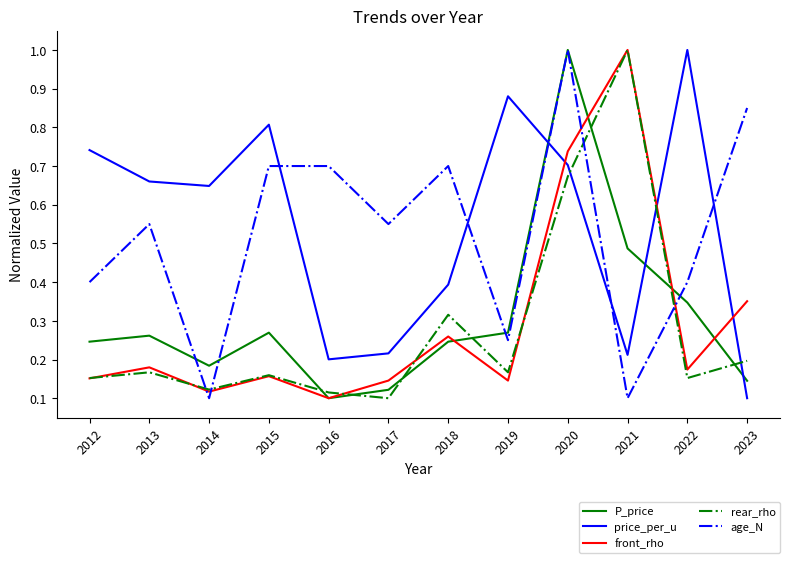

Where is the first local minimum for rear_rho?

2014